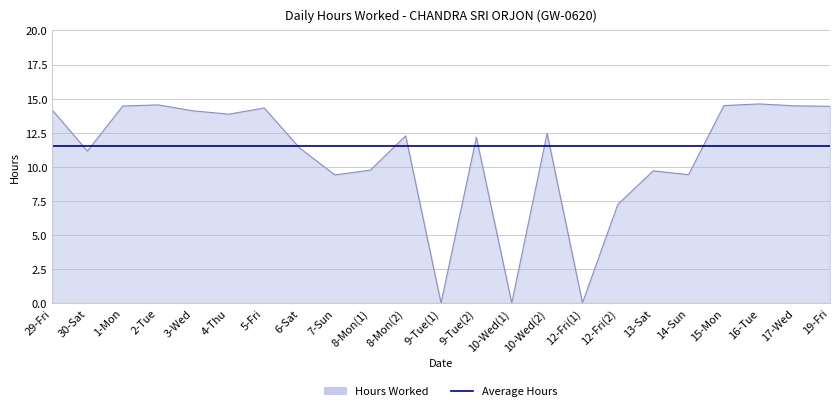

What is the difference between the highest and lowest values at 29-Fri?

2.7